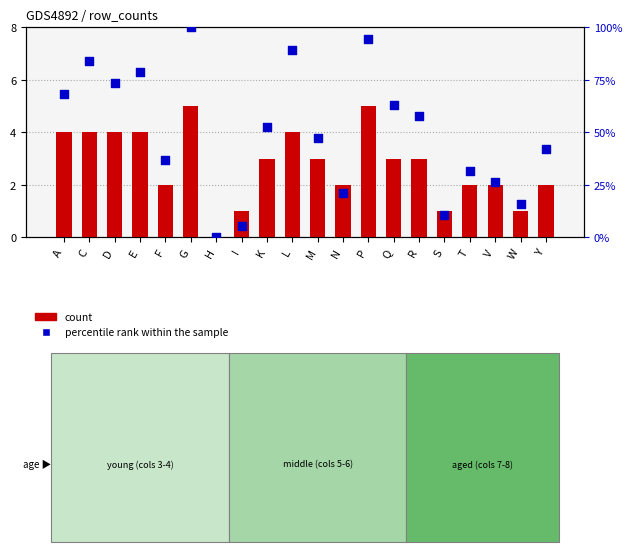

What are all the series names shown in the legend?

count, percentile rank within the sample